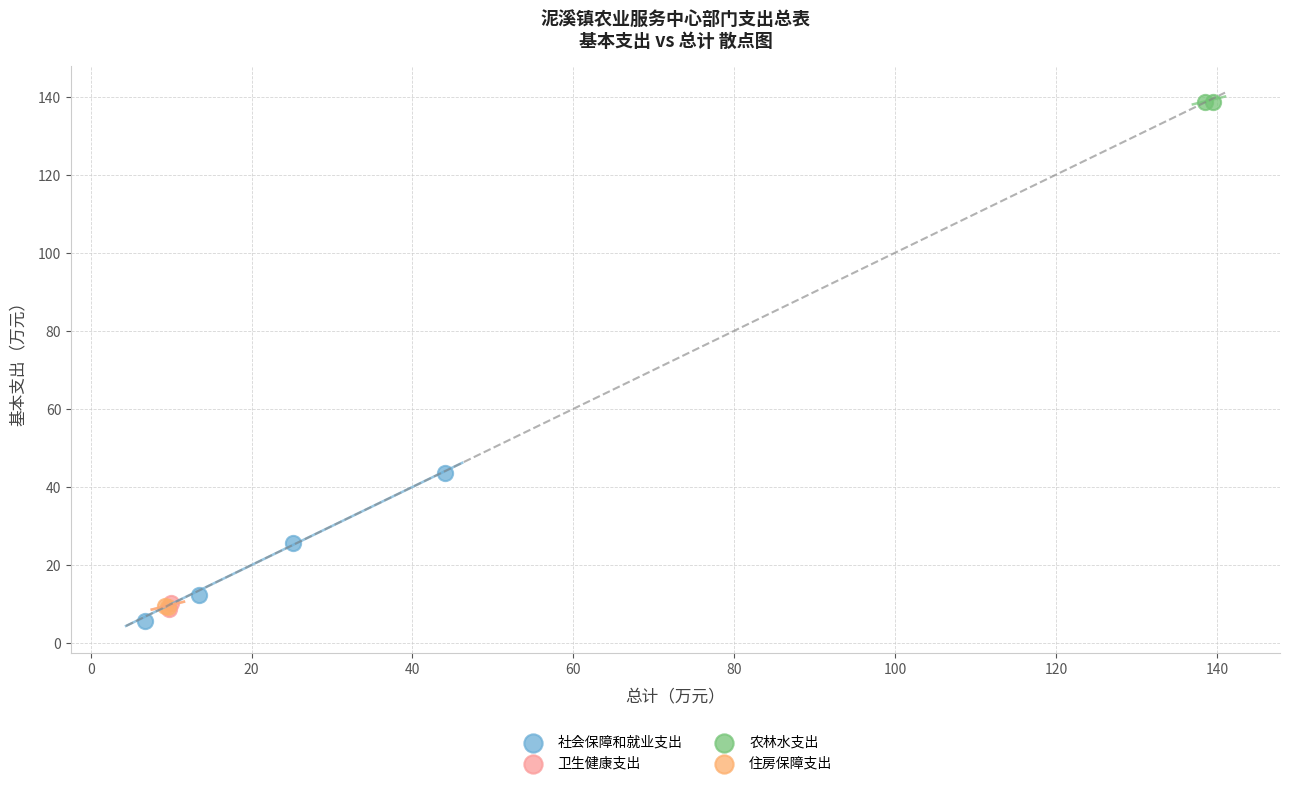

Which series has the widest spread of Y values?

社会保障和就业支出